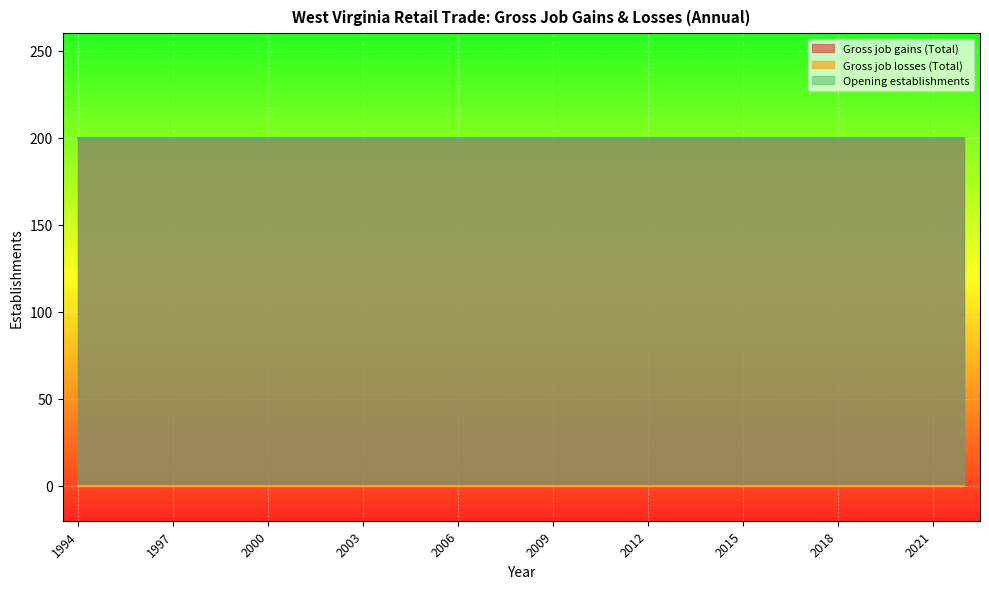

Which series has the widest spread of values?

Gross job gains (Total)